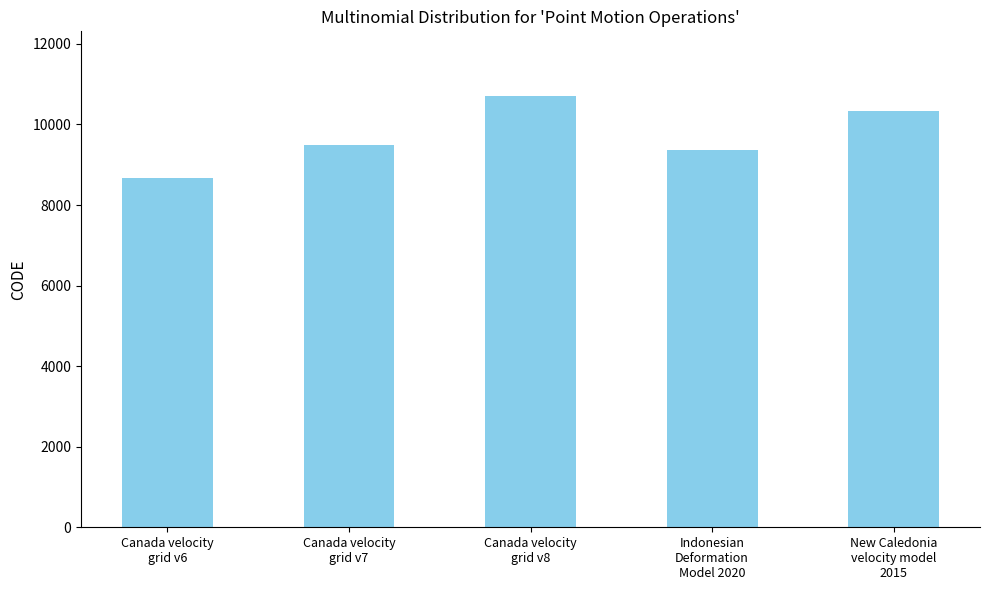

True or false: the data shows 8676 at Canada velocity
grid v6.

True